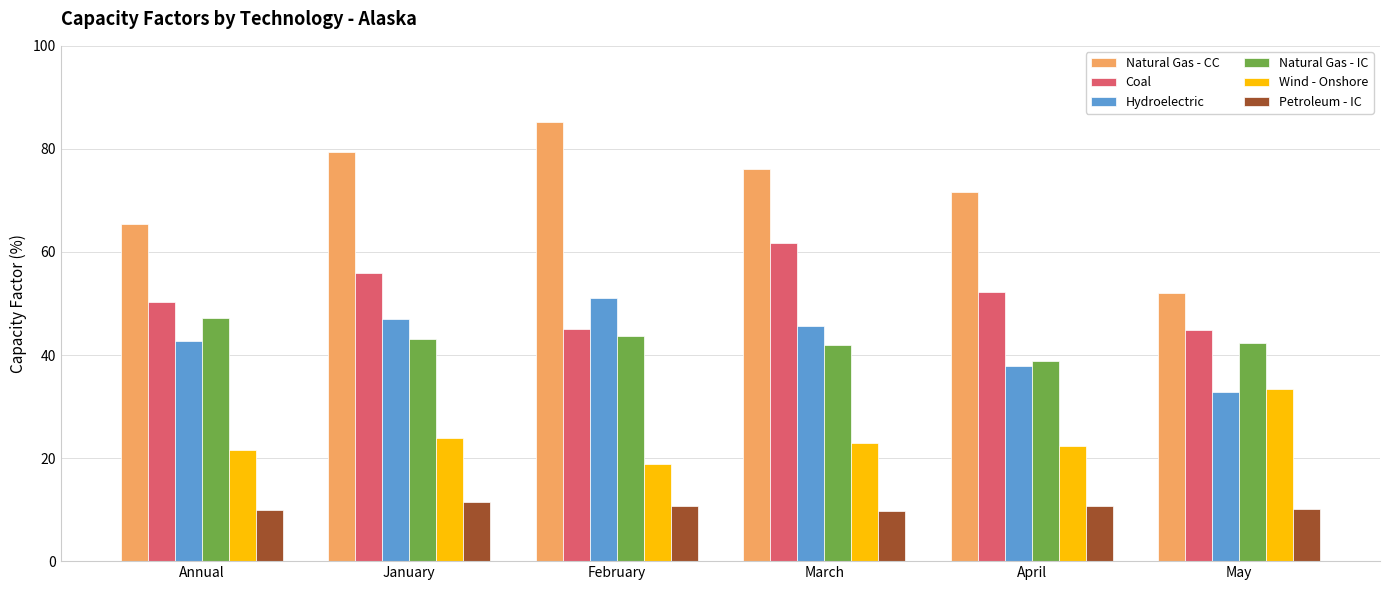

The value of Natural Gas - CC at February is 85.2. True or false?

True